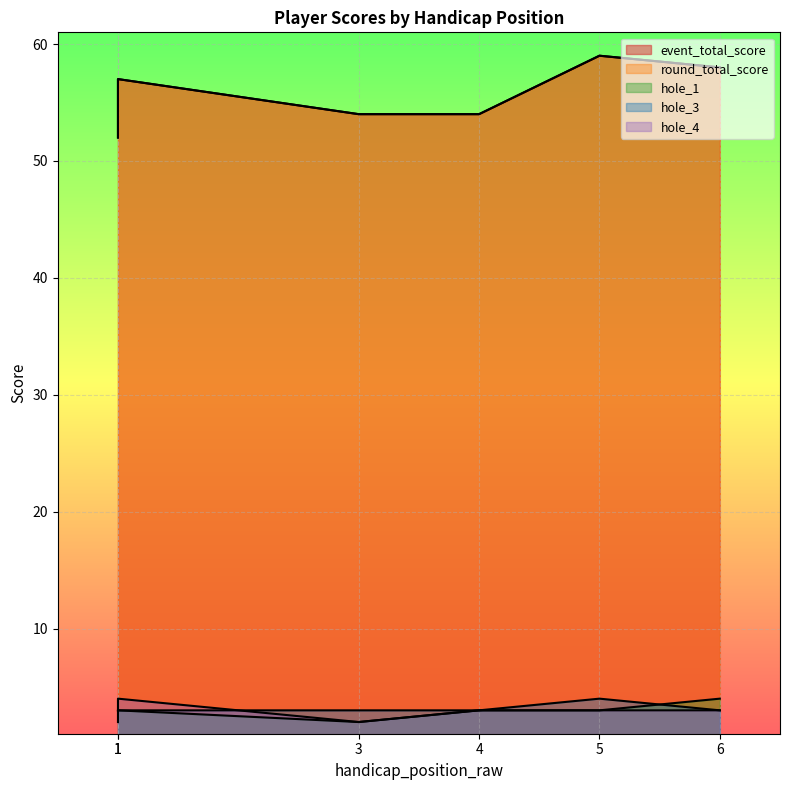

The value of hole_4 at 1 is 2. True or false?

False